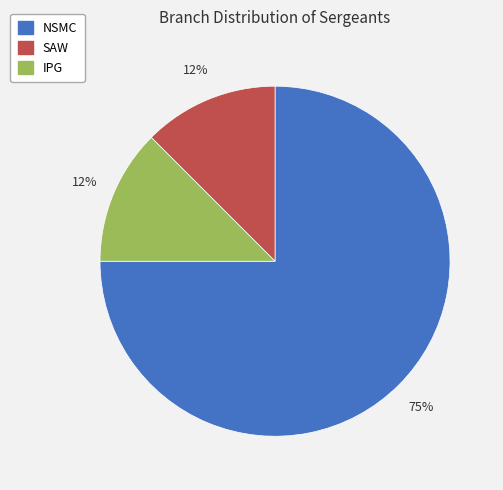

True or false: NSMC accounts for 81% of the total.

False